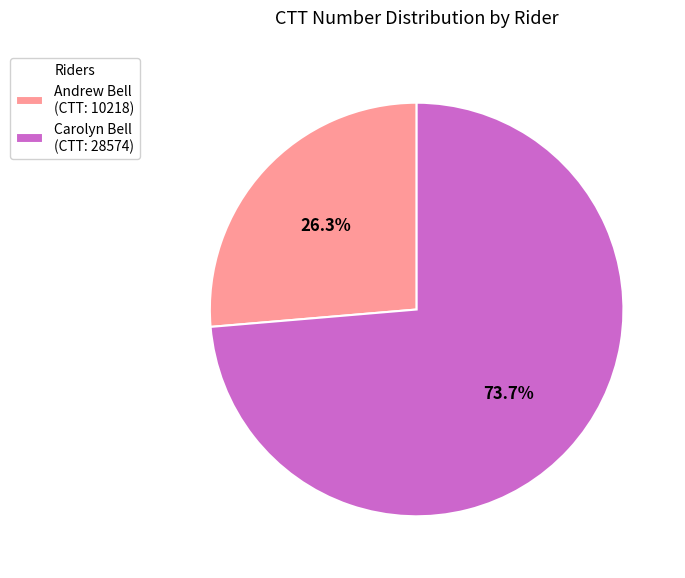

How many slices are in this pie chart?

2